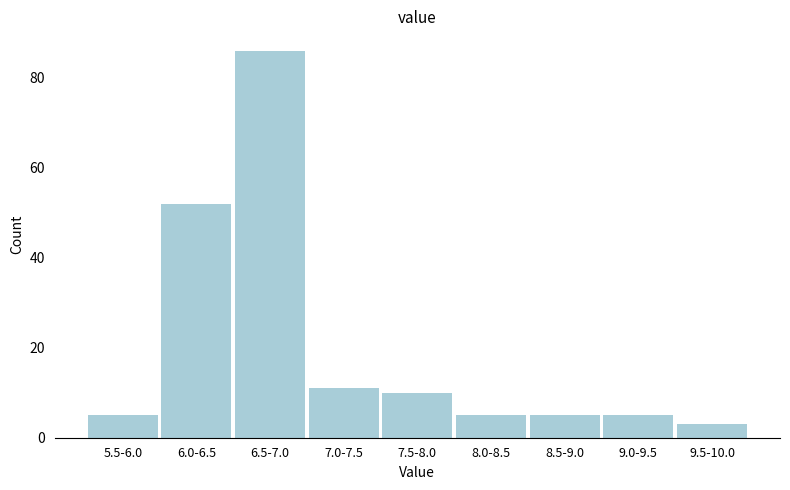

Reading left to right, transcribe all the data shown in this chart.

5.5-6.0=5	6.0-6.5=52	6.5-7.0=86	7.0-7.5=11	7.5-8.0=10	8.0-8.5=5	8.5-9.0=5	9.0-9.5=5	9.5-10.0=3